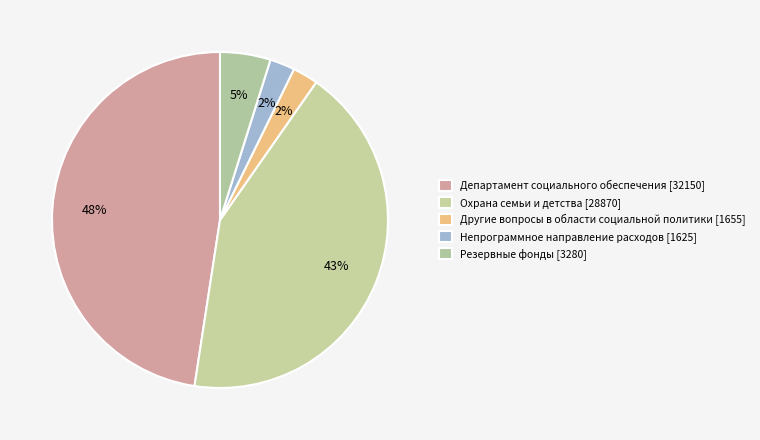

The Охрана семьи и детства slice represents 48% of the pie. True or false?

False